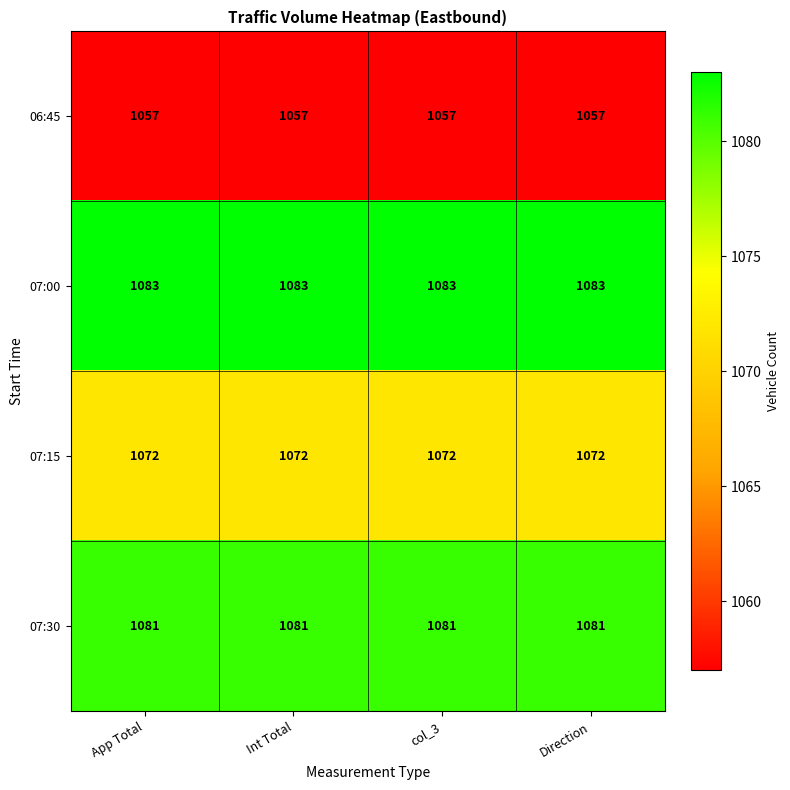

What is the smallest value displayed?

1057